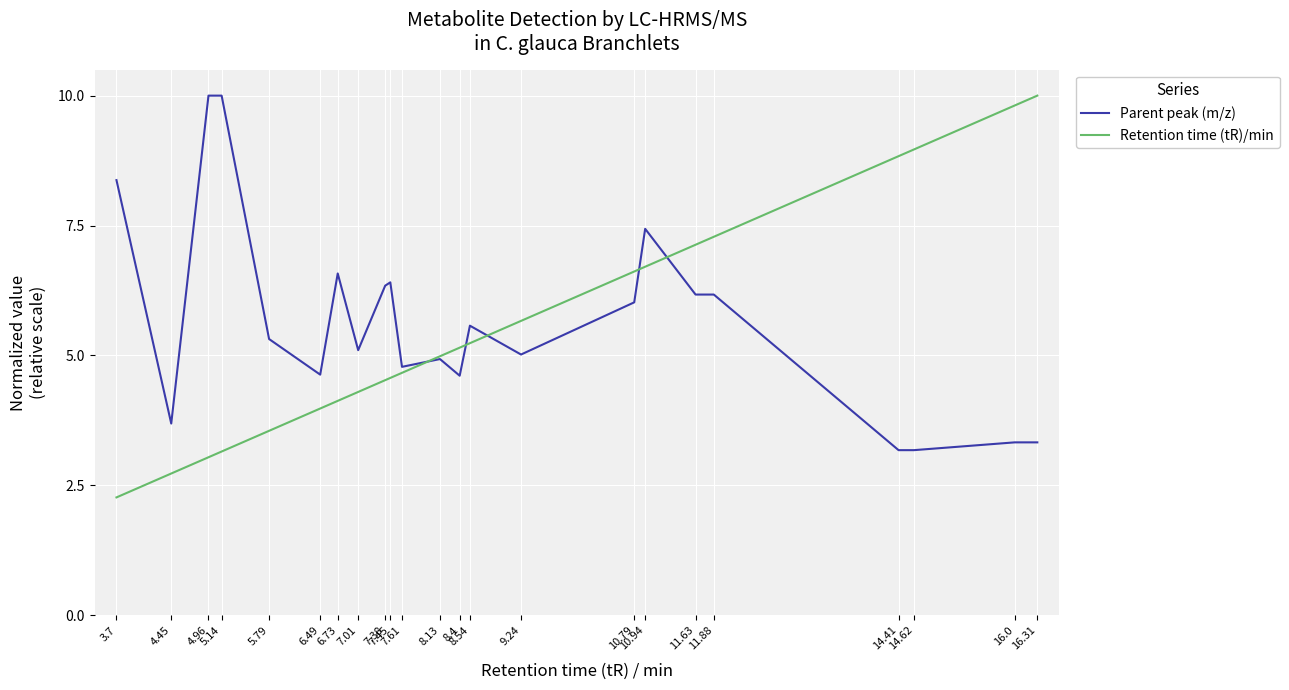

What is the lowest value of the Parent peak (m/z) series?

3.2